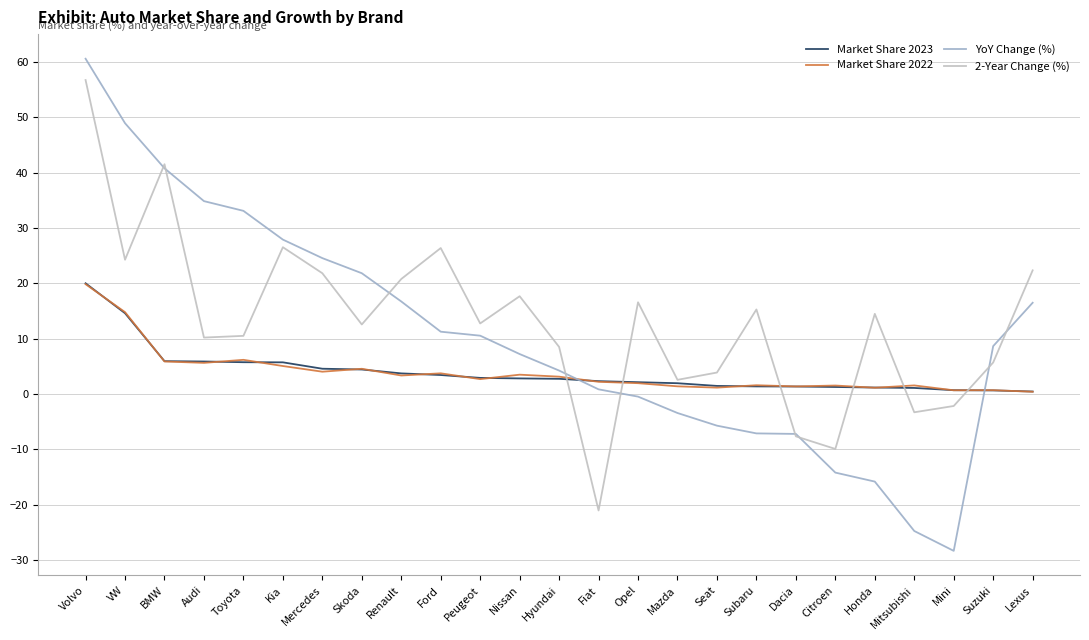

Is the value of YoY Change (%) at Kia greater than the value of Market Share 2022 at Renault?

Yes